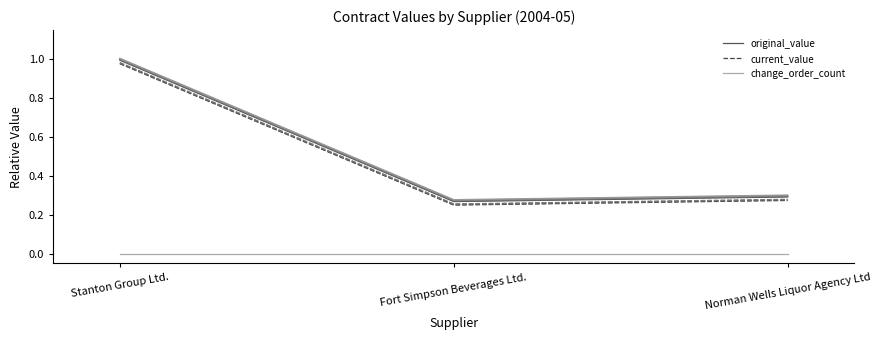

At which label is original_value closest to 0?

Fort Simpson Beverages Ltd.